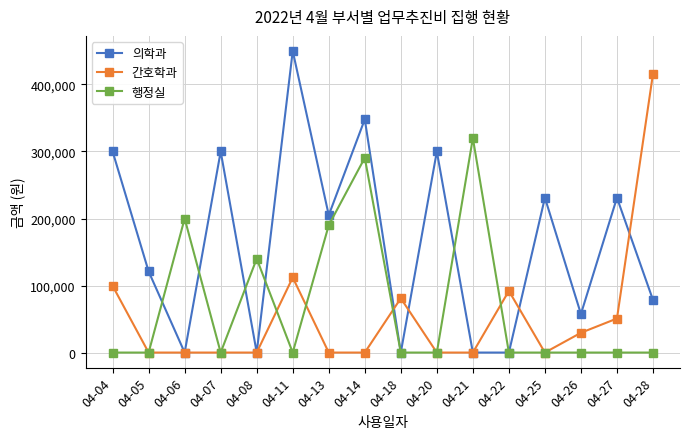

Reading right to left, transcribe all the data shown in this chart.

의학과: 04-28=78500	04-27=231000	04-26=57500	04-25=231000	04-22=0	04-21=0	04-20=300000	04-18=0	04-14=348000	04-13=204980	04-11=450000	04-08=0	04-07=300000	04-06=0	04-05=121000	04-04=300000
간호학과: 04-28=415900	04-27=50800	04-26=29500	04-25=0	04-22=92000	04-21=0	04-20=0	04-18=81000	04-14=0	04-13=0	04-11=112000	04-08=0	04-07=0	04-06=0	04-05=0	04-04=99500
행정실: 04-28=0	04-27=0	04-26=0	04-25=0	04-22=0	04-21=320000	04-20=0	04-18=0	04-14=290600	04-13=190000	04-11=0	04-08=140000	04-07=0	04-06=200000	04-05=0	04-04=0